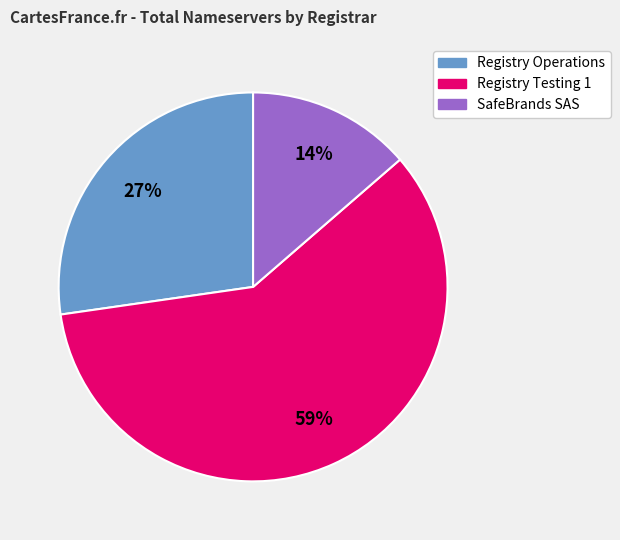

The Registry Operations slice represents 27% of the pie. True or false?

True